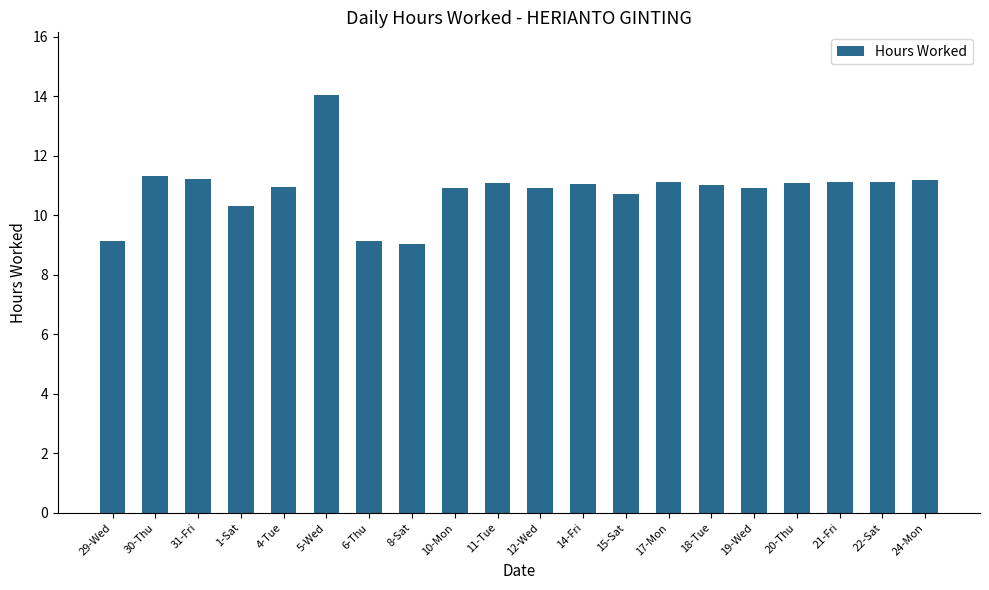

Which category has the highest value across all series?

5-Wed